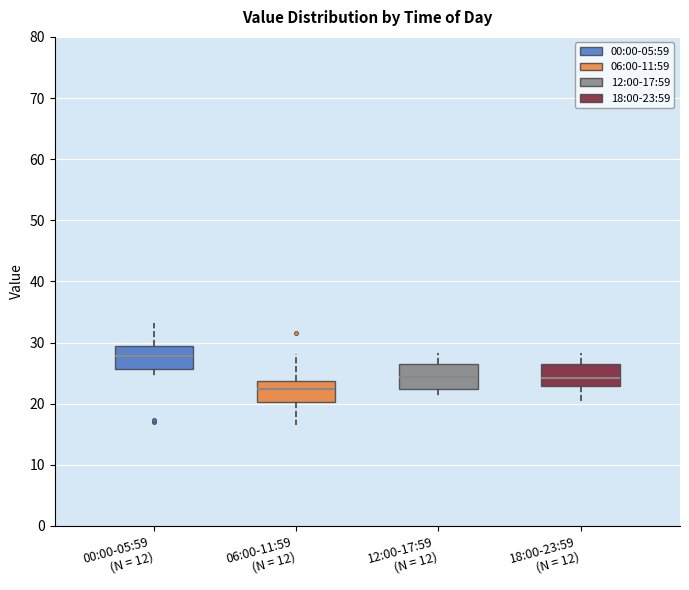

Reading left to right, transcribe this box plot: for each box, give where its median line is, the range the box spans, and where its two whiskers end, as read against the y-axis. The values are not printed on the chart, so give them approximately, as read against the axis.

00:00-05:59 (N = 12): median 28, box 26 to 29, whiskers 25 to 33
06:00-11:59 (N = 12): median 22, box 20 to 24, whiskers 17 to 28
12:00-17:59 (N = 12): median 24, box 22 to 27, whiskers 21 to 28
18:00-23:59 (N = 12): median 24, box 23 to 27, whiskers 20 to 28